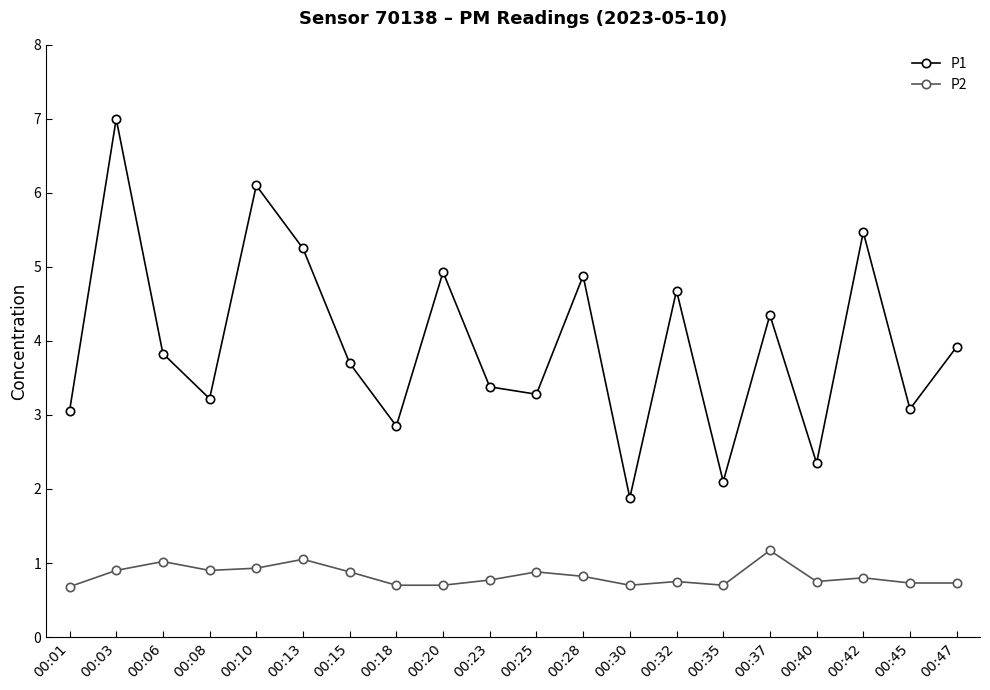

What is the difference between the maximum and minimum values in the P2 series?

0.5